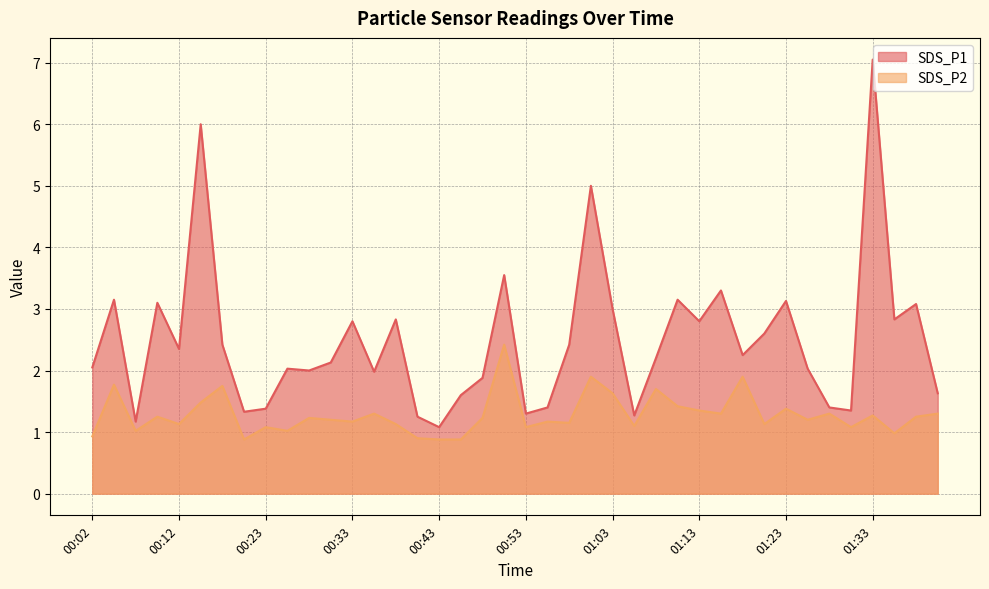

How many values in the SDS_P2 series exceed 1?

34